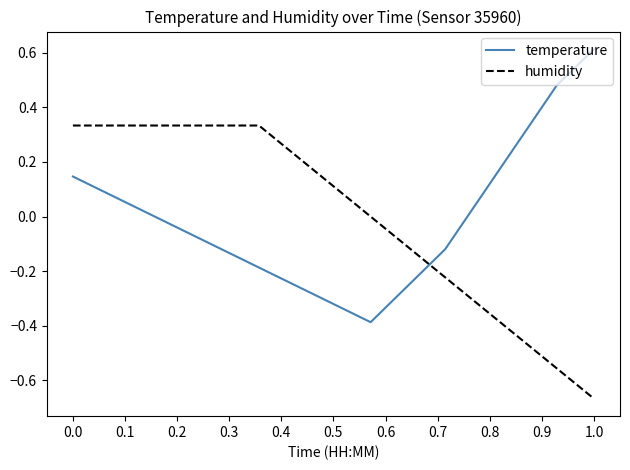

What is the difference between the maximum and minimum values in the humidity series?

1.0